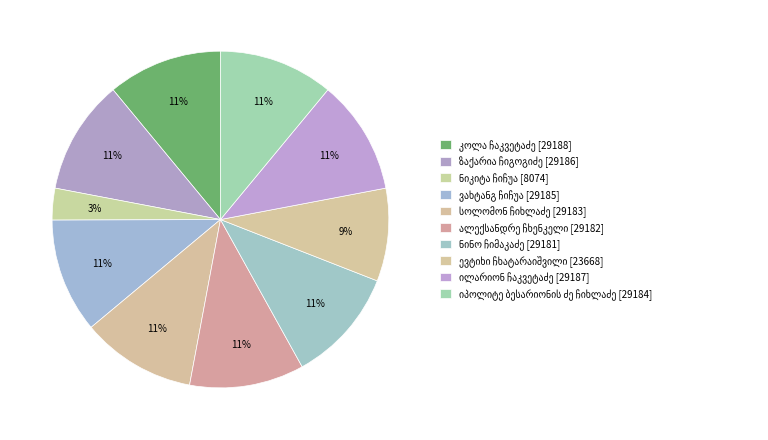

How many slices are in this pie chart?

10